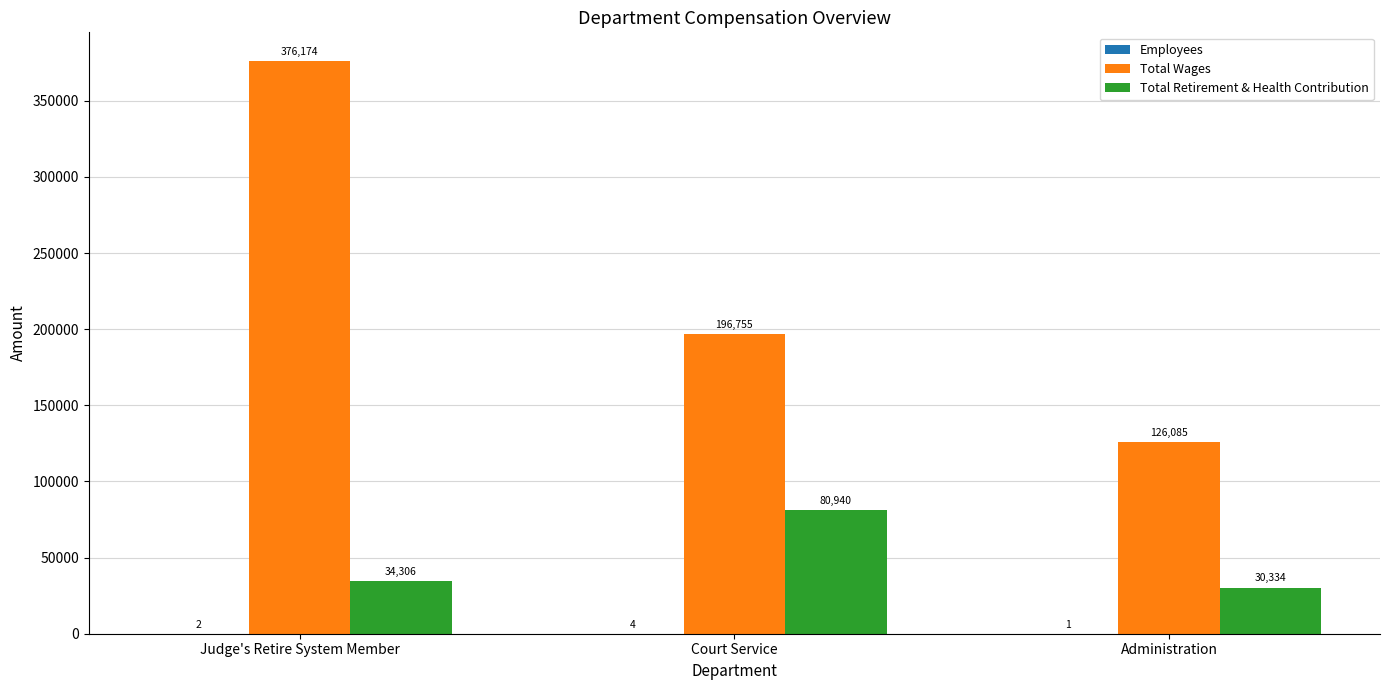

What value does the Total Retirement & Health Contribution series have at Judge's Retire System Member, to the nearest 10?

34310